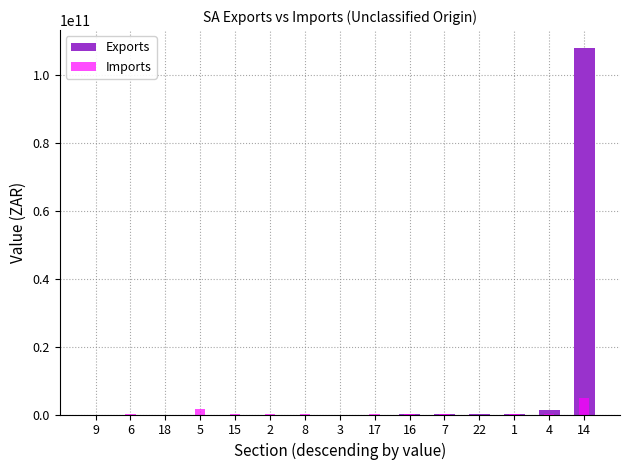

How many data points in Imports are less than 3818564?

7